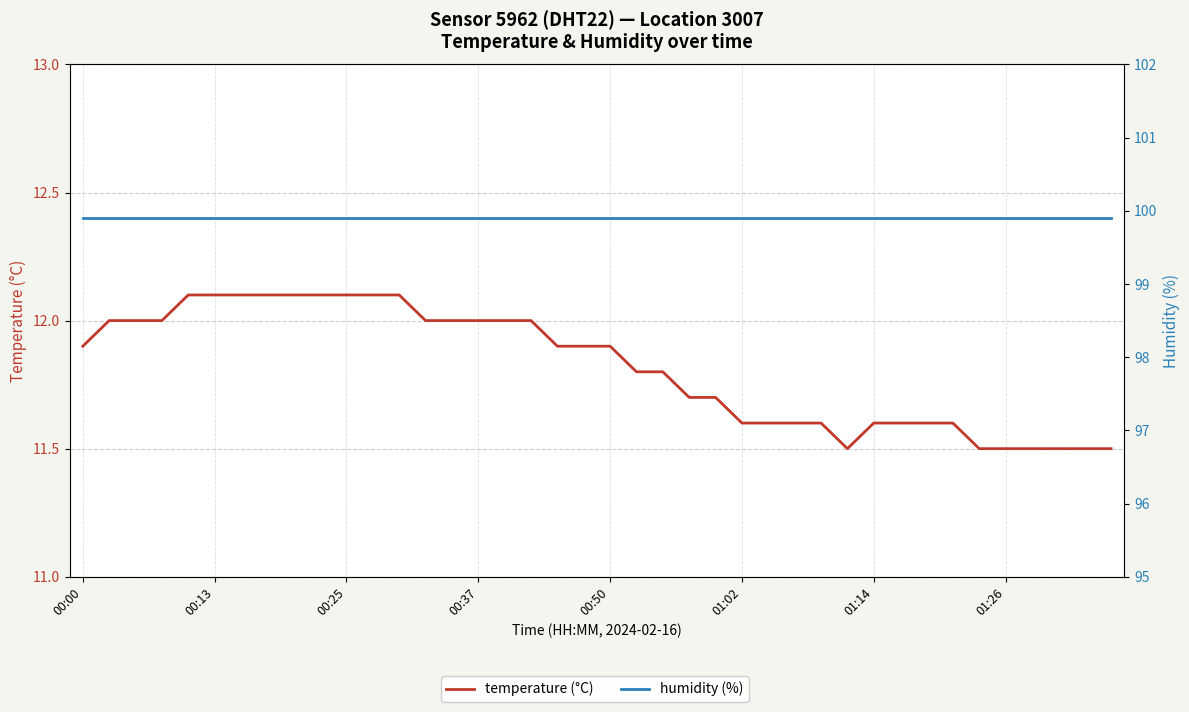

Where is the first local minimum for temperature (°C)?

29